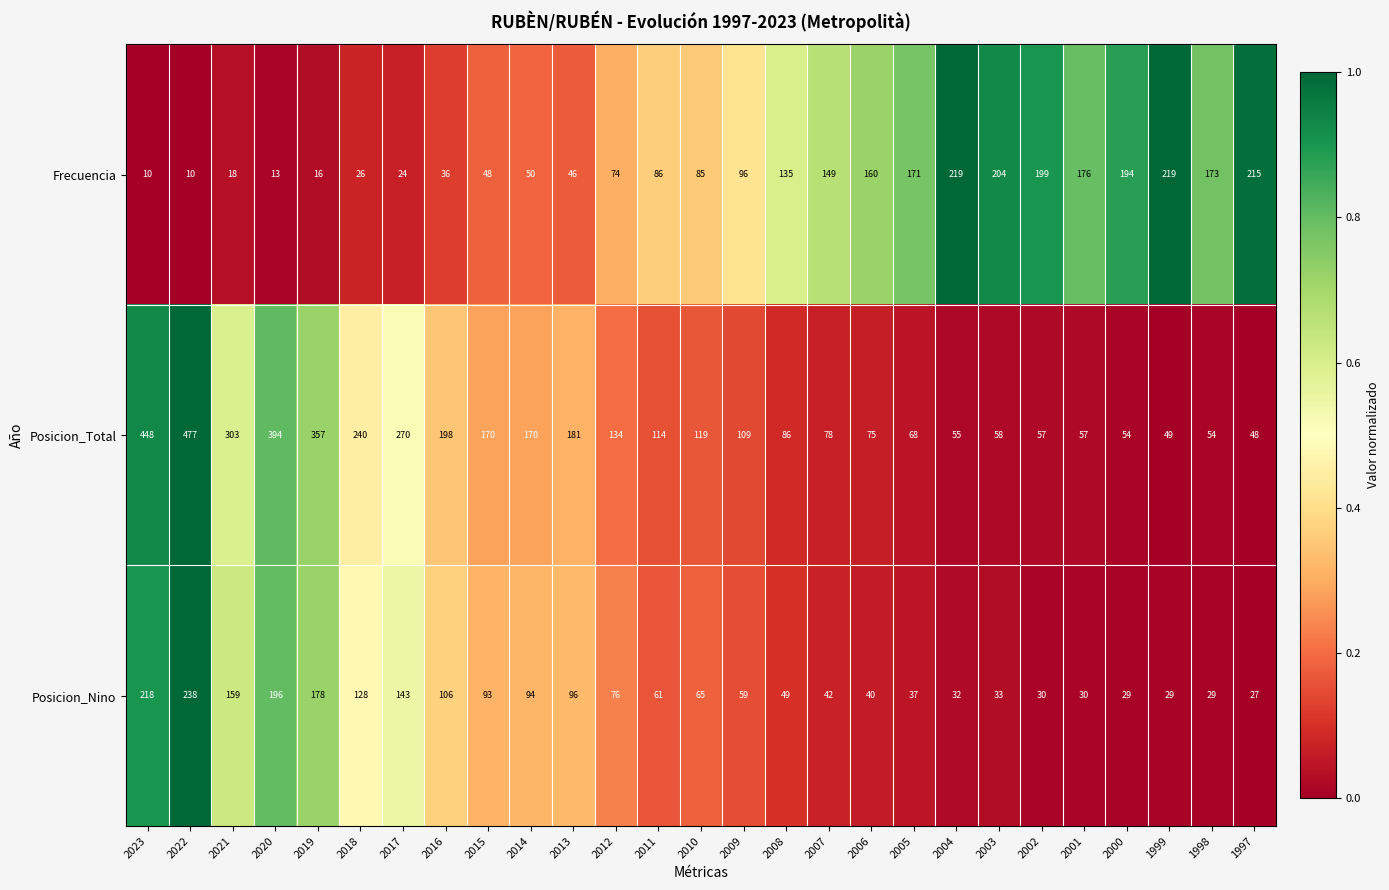

At 1998, list the series in order from largest to smallest.

Frecuencia, Posicion_Total, Posicion_Nino